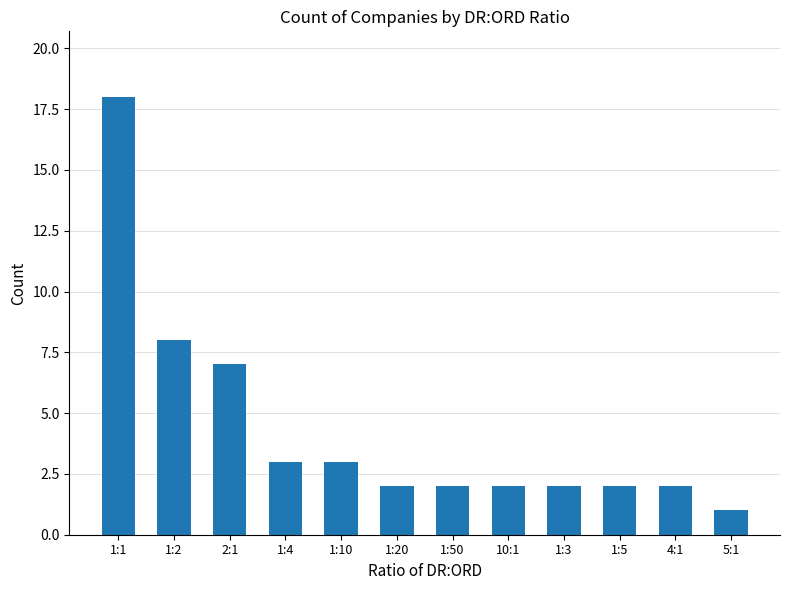

Which label corresponds to the smallest value in the chart?

5:1